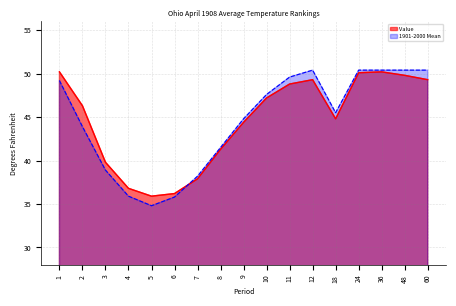

Which series has the largest range (max minus min)?

1901-2000 Mean